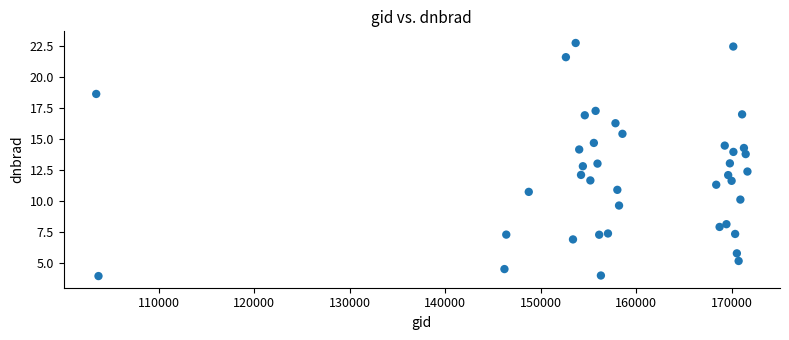

What is the range of X values (max minus min)?

68190.0